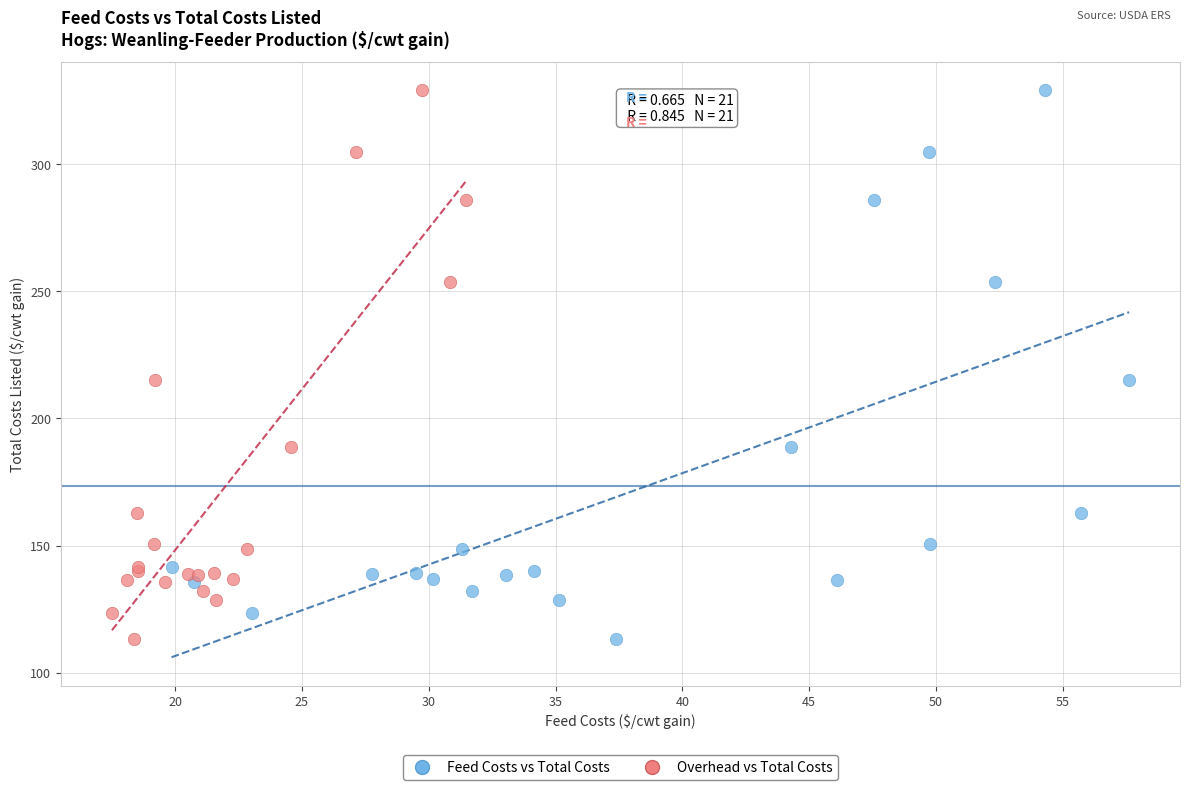

What are all the series names shown in the legend?

Feed Costs vs Total Costs, Overhead vs Total Costs